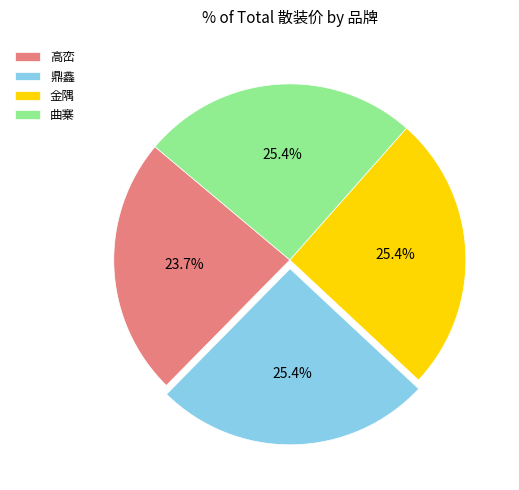

To the nearest percent, what portion does 曲寨 represent?

25%